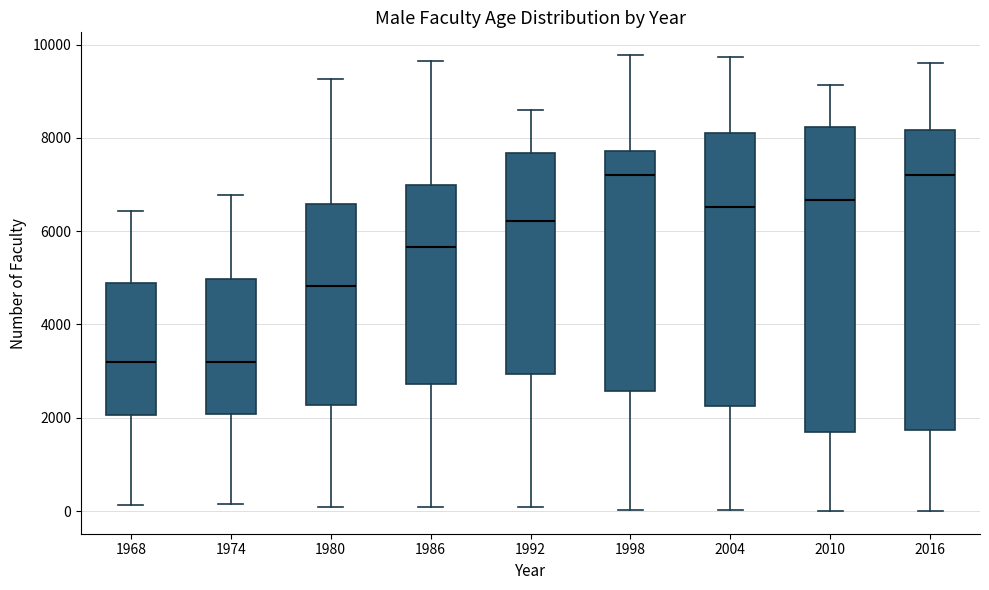

Reading left to right, read every box against the y-axis: the position of its median line, the range the box covers, and the ends of its whiskers. The values are not printed on the chart, so give them approximately, as read against the axis.

1968: median 3200, box 2000 to 4800, whiskers 200 to 6400
1974: median 3200, box 2000 to 5000, whiskers 200 to 6800
1980: median 4800, box 2200 to 6600, whiskers 0 to 9200
1986: median 5600, box 2800 to 7000, whiskers 0 to 9600
1992: median 6200, box 3000 to 7600, whiskers 0 to 8600
1998: median 7200, box 2600 to 7800, whiskers 0 to 9800
2004: median 6600, box 2200 to 8200, whiskers 0 to 9800
2010: median 6600, box 1600 to 8200, whiskers 0 to 9200
2016: median 7200, box 1800 to 8200, whiskers 0 to 9600